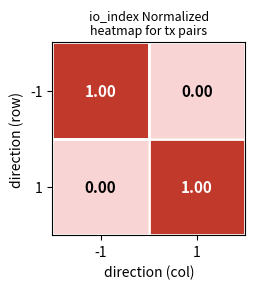

At -1, list the series in order from smallest to largest.

1, -1